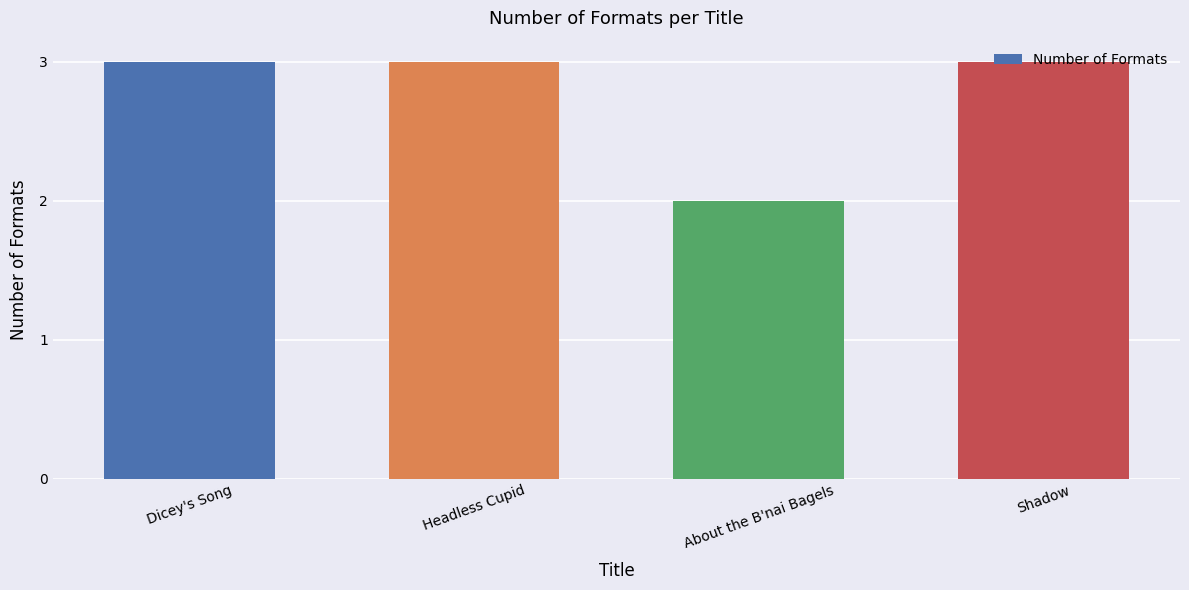

How many distinct data groups are displayed?

1